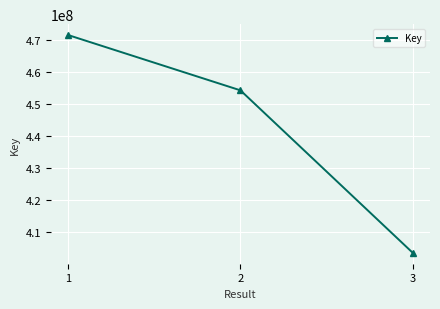

What is the sum of all values?

1329207474